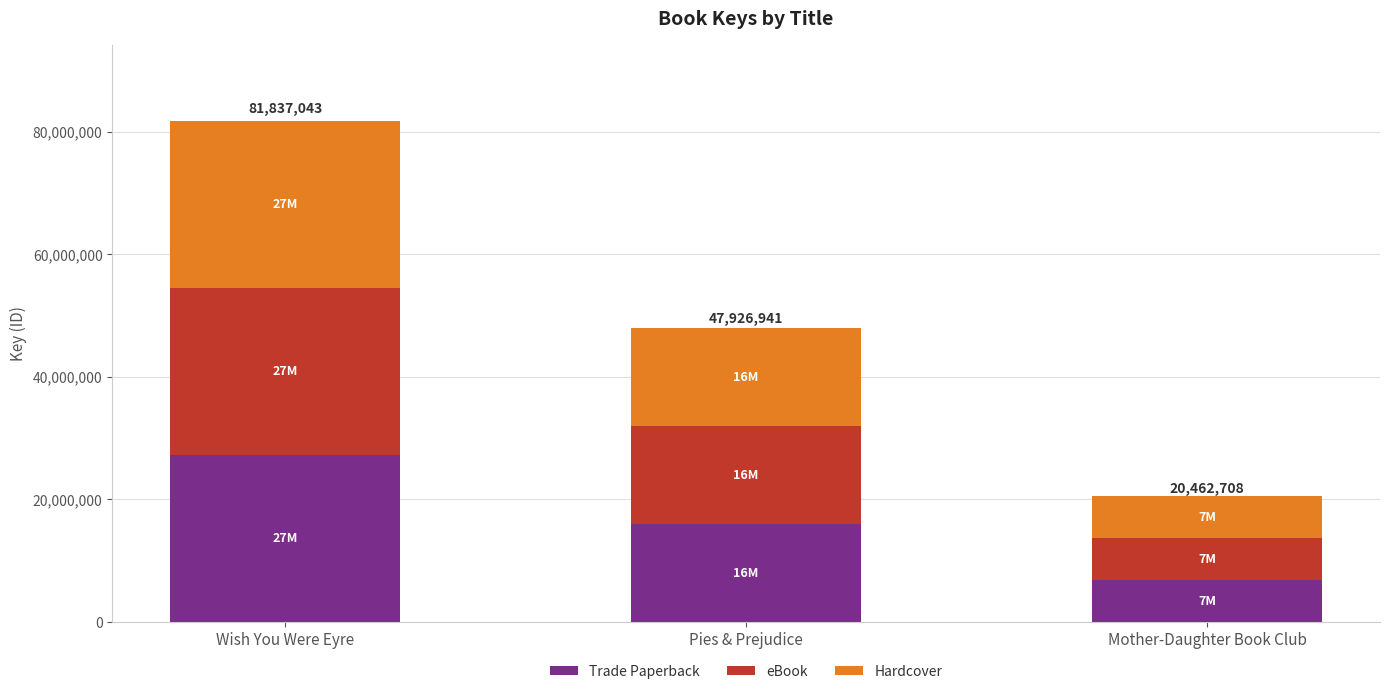

What is the difference between the Trade Paperback values at Pies & Prejudice and Mother-Daughter Book Club?

9154744.3